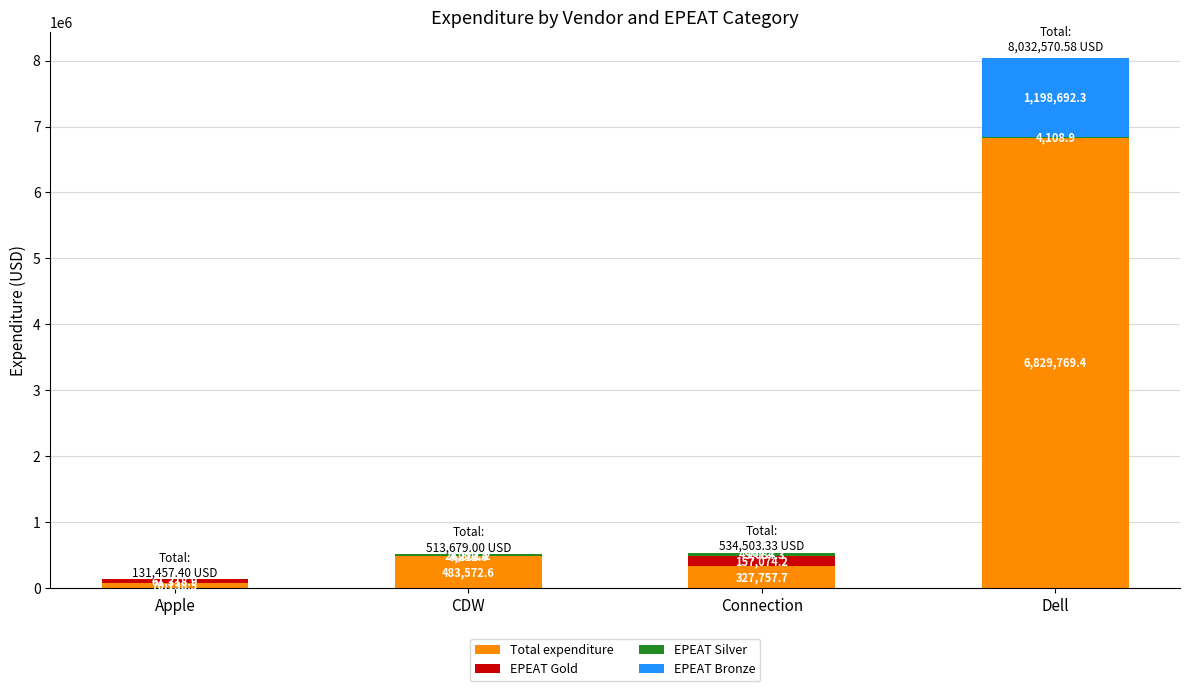

Is it true that Total expenditure equals 483572.6 at CDW?

True